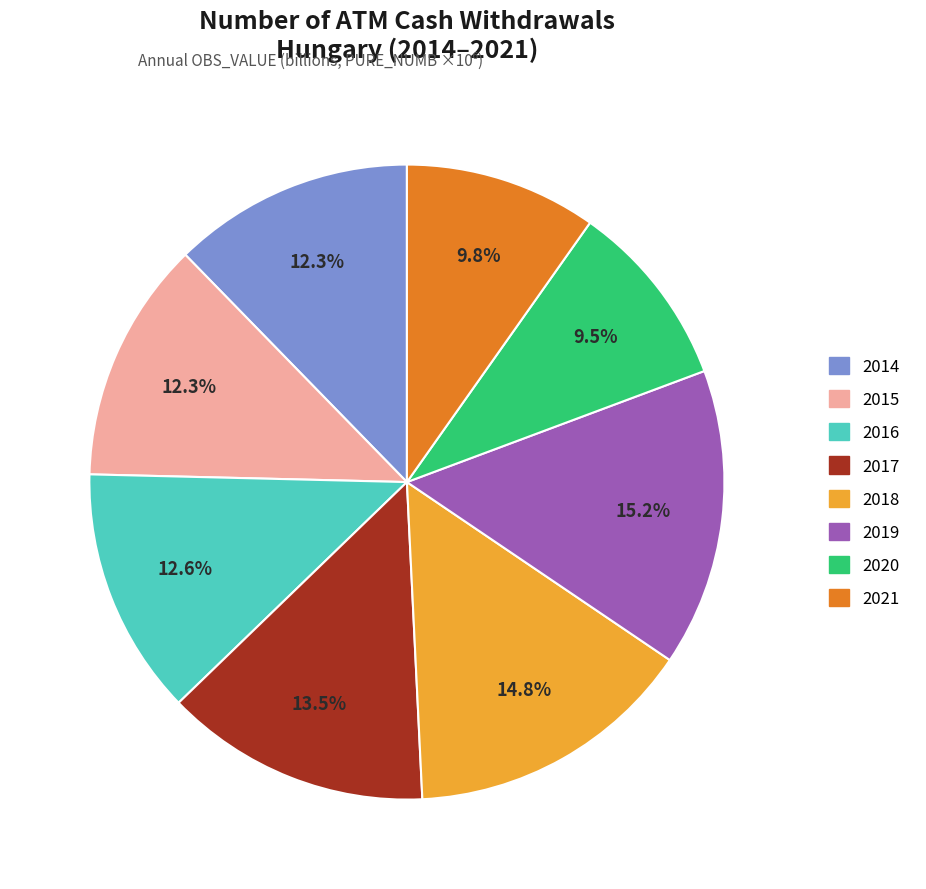

Is there any slice that represents more than half of the pie?

No